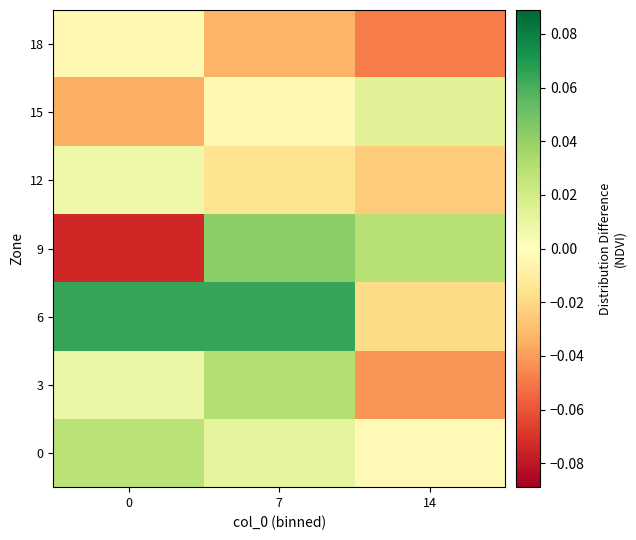

Reading left to right, transcribe all the data shown in this chart.

0: 0=0.0	7=0.0	14=-0.0
3: 0=0.0	7=0.0	14=-0.0
6: 0=0.1	7=0.1	14=-0.0
9: 0=-0.1	7=0.0	14=0.0
12: 0=0.0	7=-0.0	14=-0.0
15: 0=-0.0	7=-0.0	14=0.0
18: 0=-0.0	7=-0.0	14=-0.0